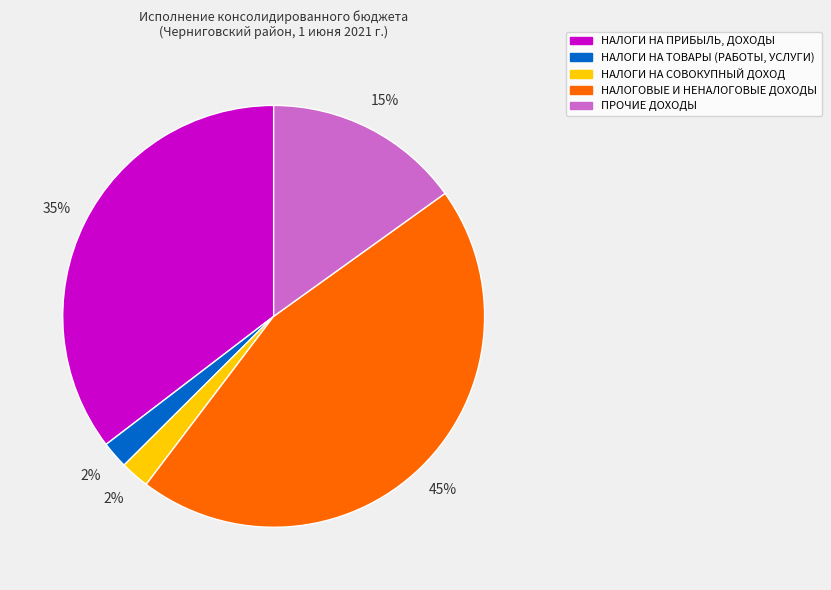

What is the largest slice in the pie chart?

НАЛОГОВЫЕ И НЕНАЛОГОВЫЕ ДОХОДЫ